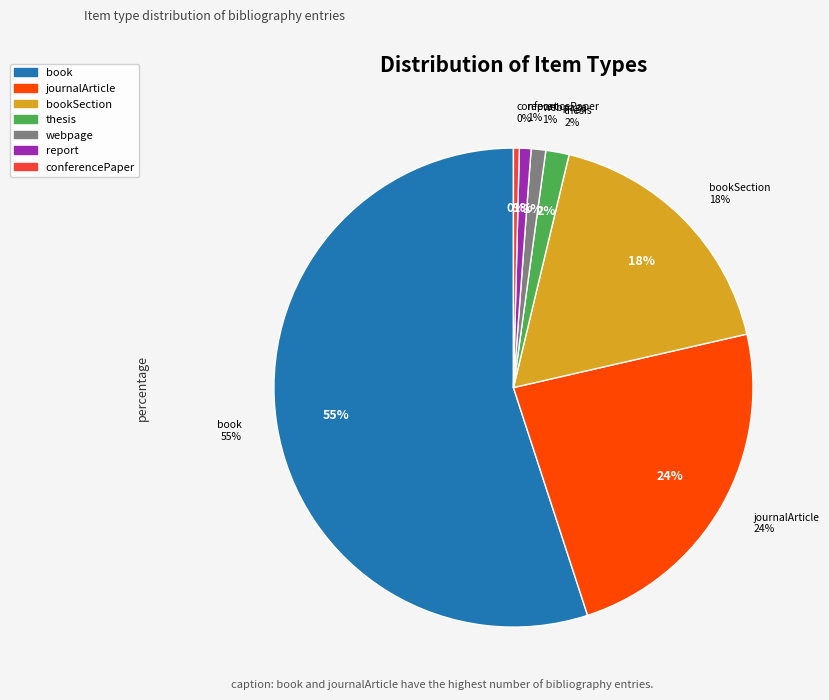

How many segments does this pie chart have?

7